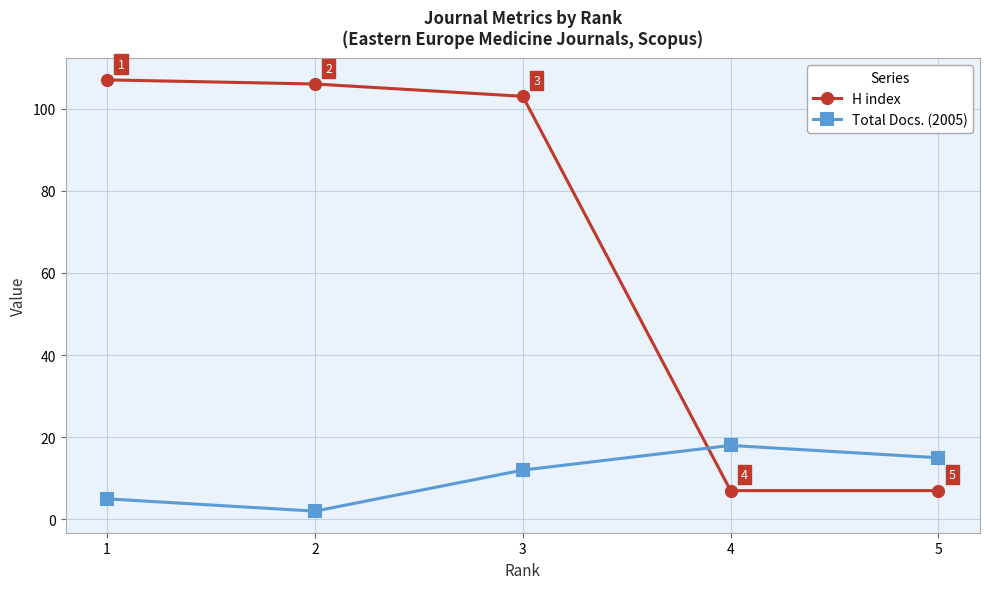

What is the difference between the second highest and second lowest values in the Total Docs. (2005) series?

10